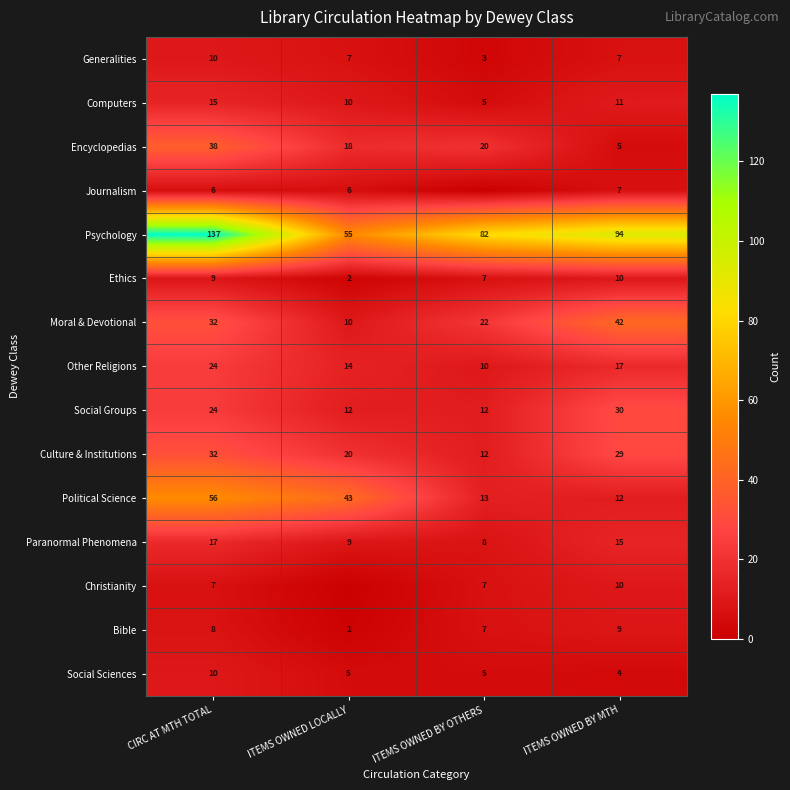

The Christianity series shows 7 at ITEMS OWNED BY OTHERS. True or false?

True